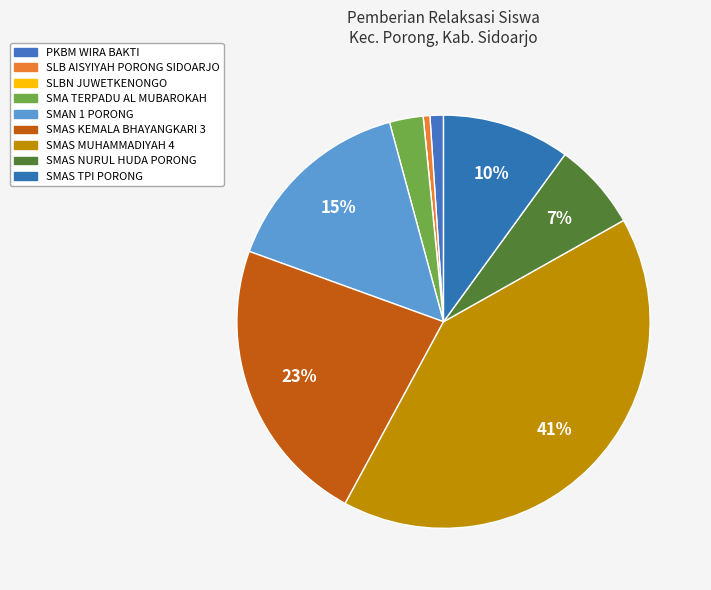

What is the smallest slice in the pie chart?

SLBN JUWETKENONGO